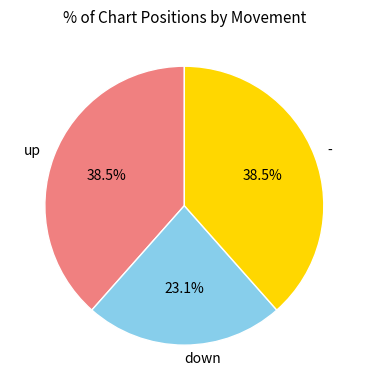

Which has a higher value, down or -?

-